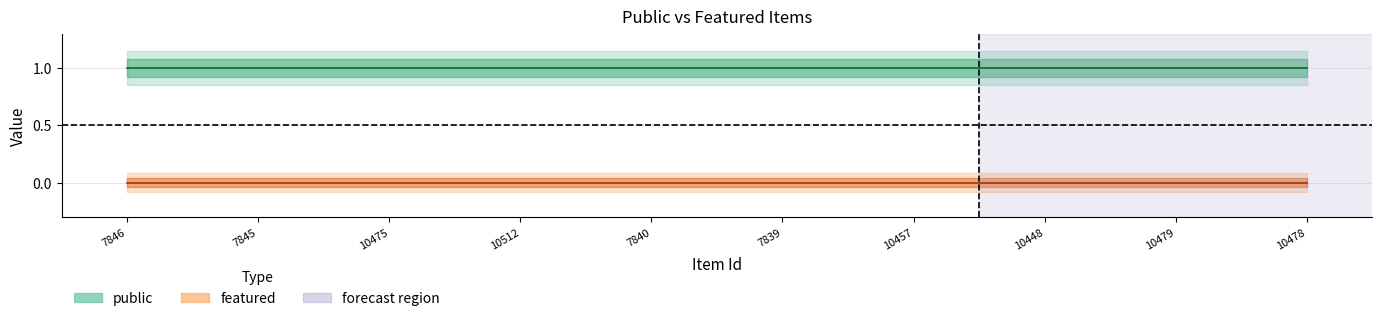

True or false: public (center) and featured (center) cross at least once.

False